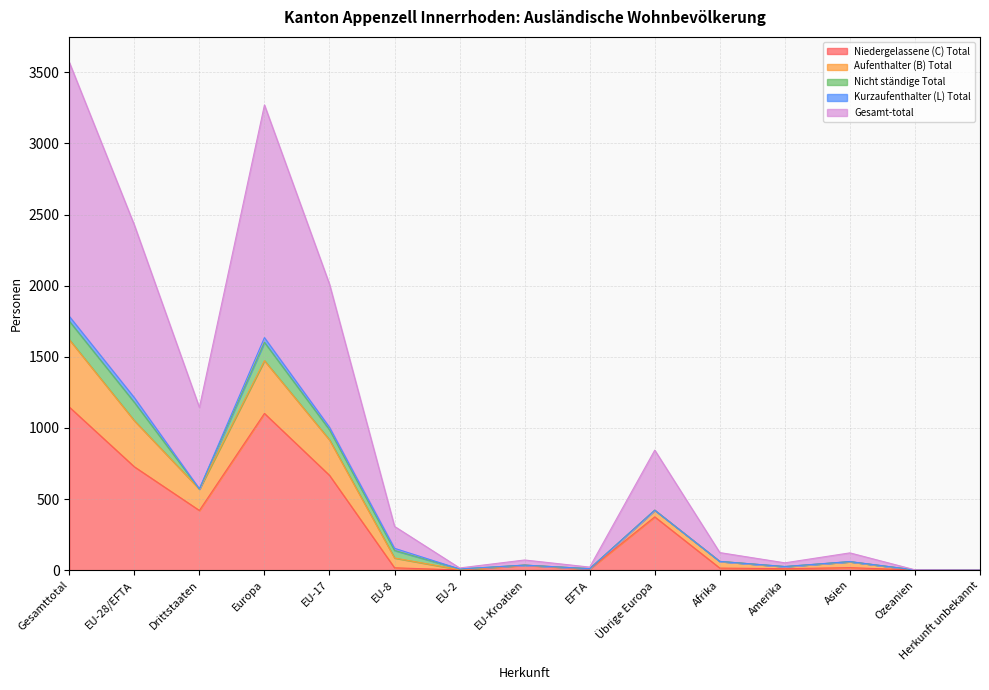

How many categories are shown in the chart?

15